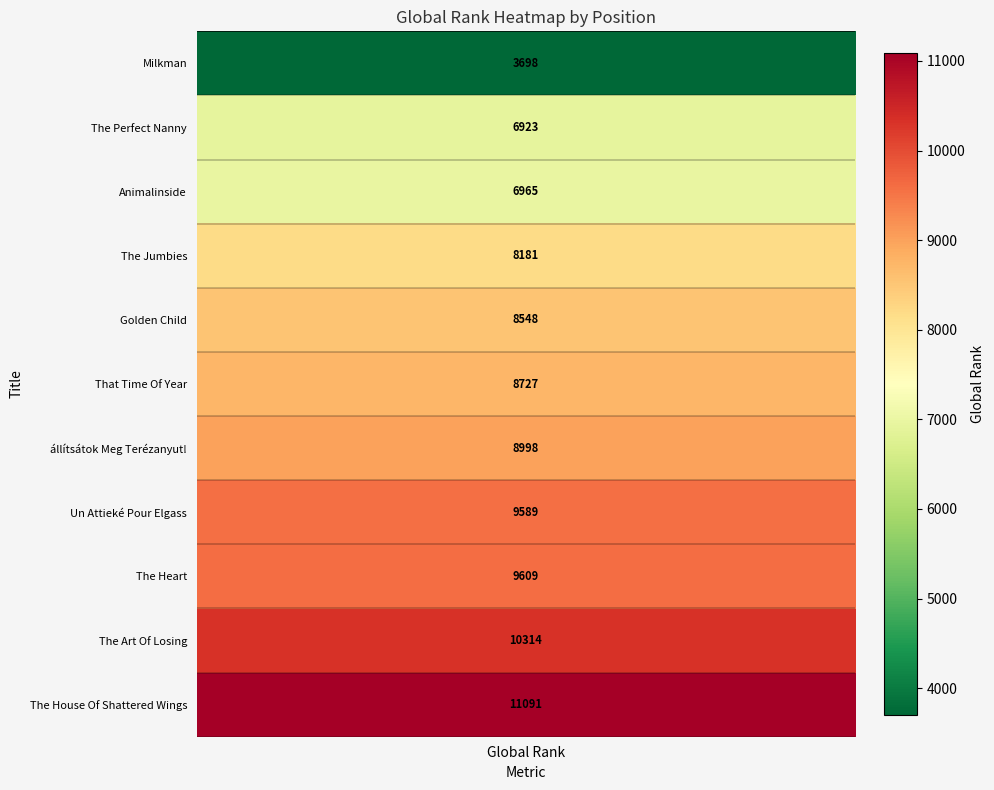

What is the minimum value shown in the chart?

3698